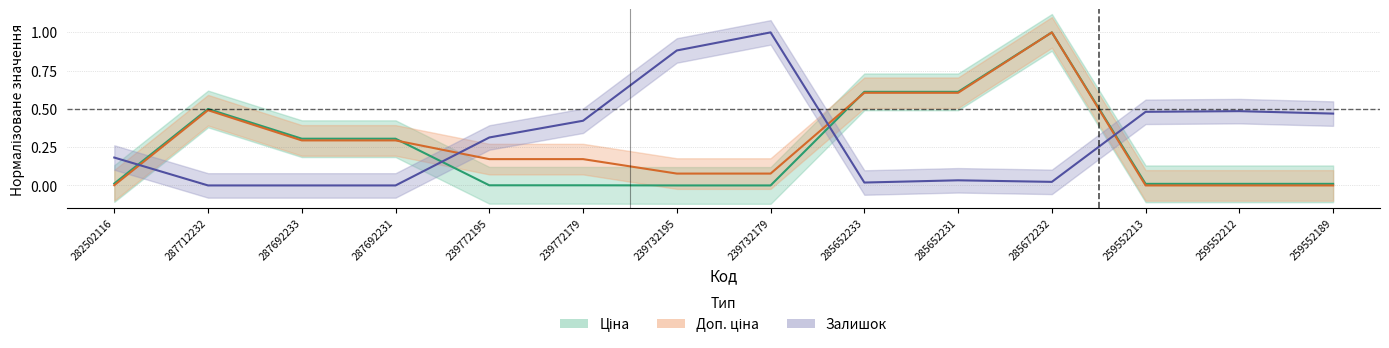

How many interior local valleys does the Залишок series have?

2